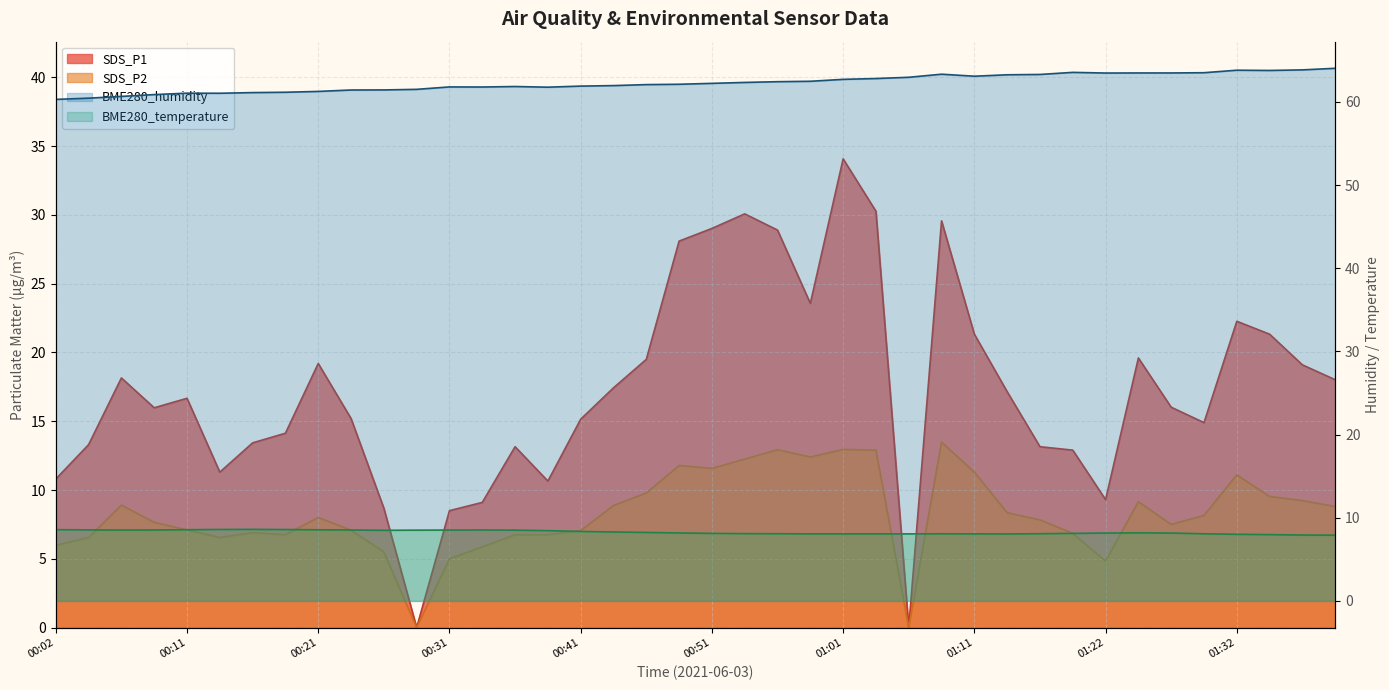

At which label is BME280_temperature closest to 8?

01:32